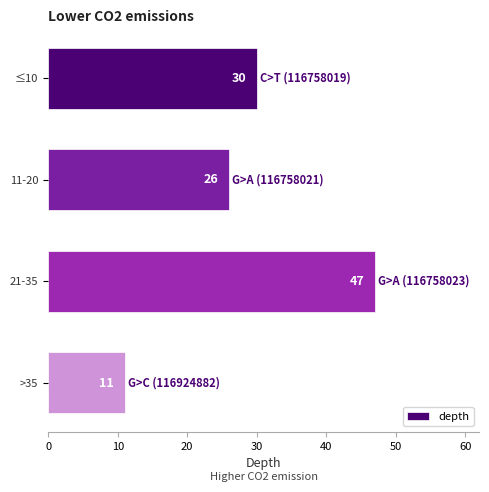

List the labels in order of value, largest first.

21-35, ≤10, 11-20, >35